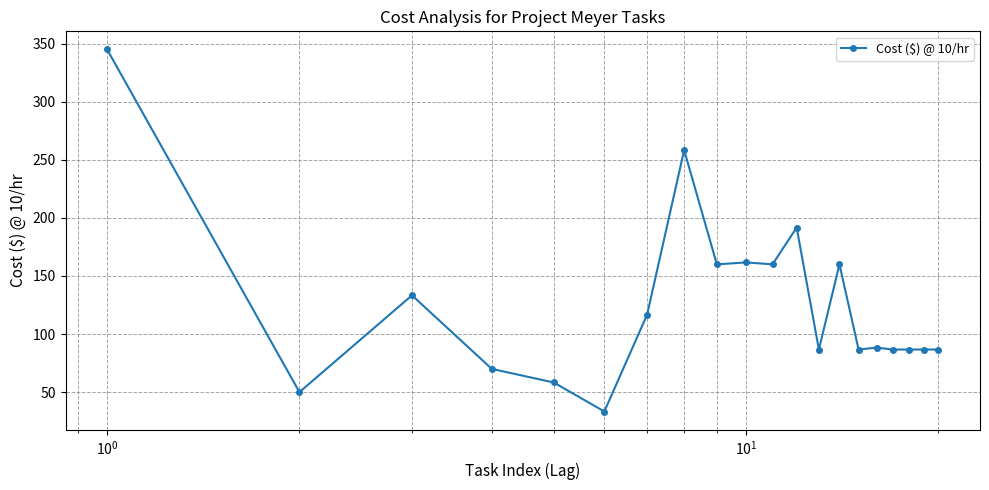

What is the sum of all values?

2506.7